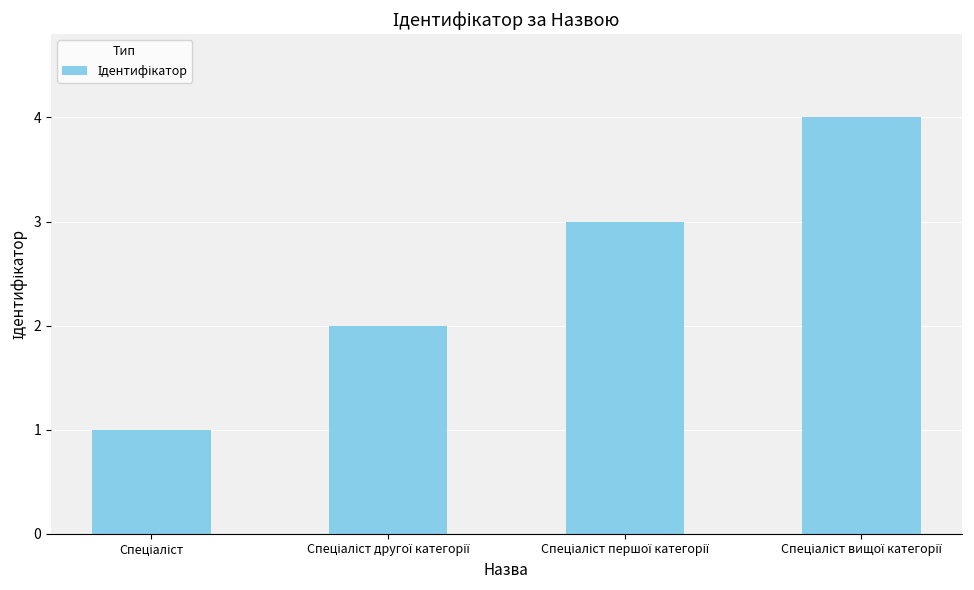

Count the values in the range 2 to 4.

3